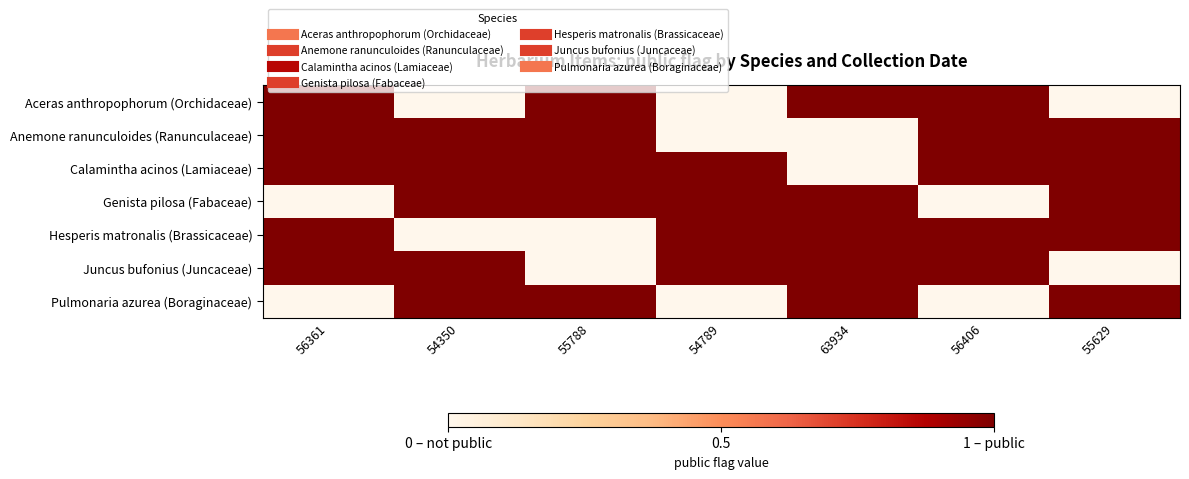

Between 63934 and 54789, which is larger?

63934